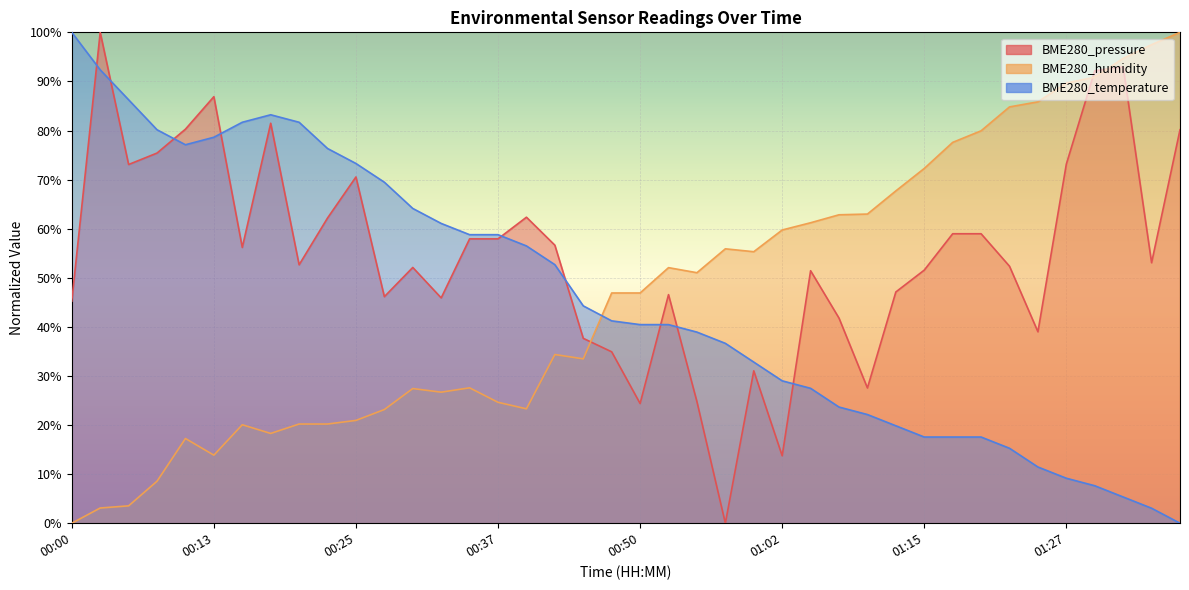

Which series has the largest range (max minus min)?

BME280_pressure